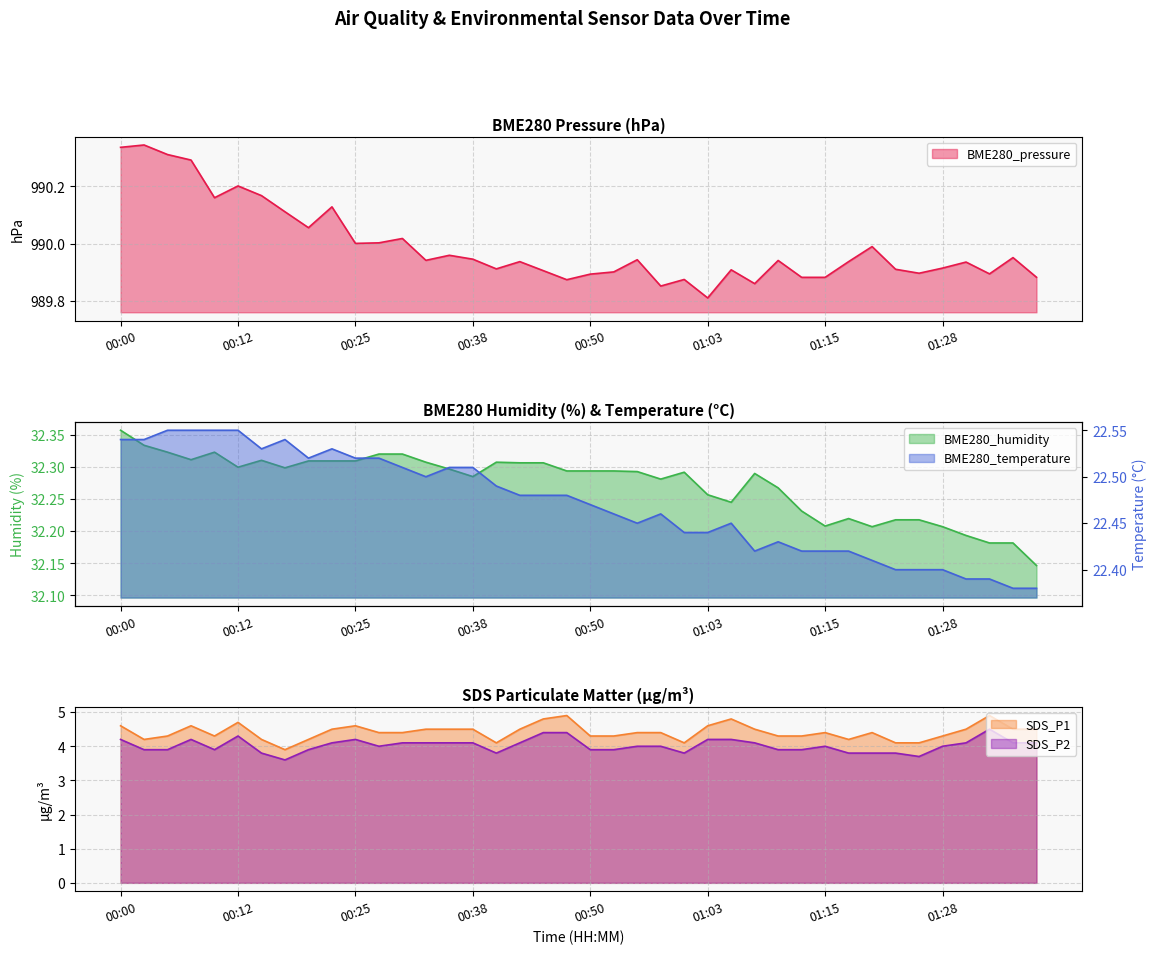

At which label is SDS_P2 closest to 4?

00:28